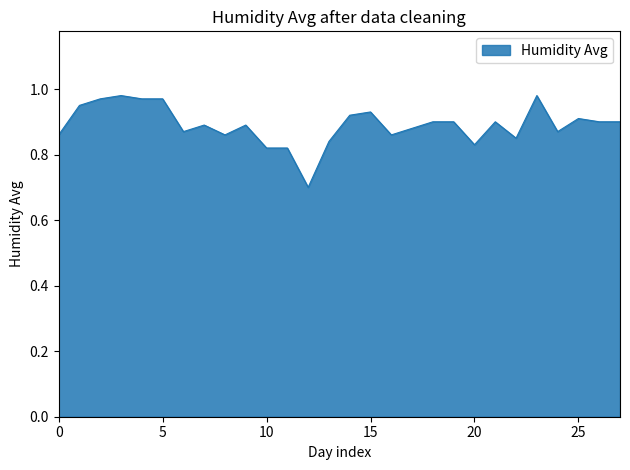

What is the difference between the maximum and minimum values?

0.3